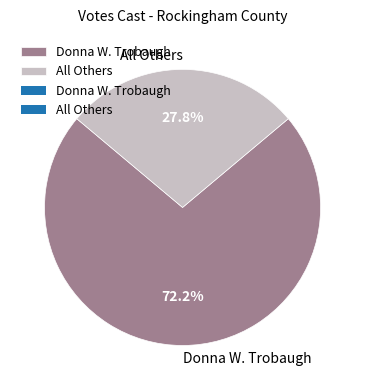

To the nearest percent, what is the combined percentage of All Others and Donna W. Trobaugh?

100%